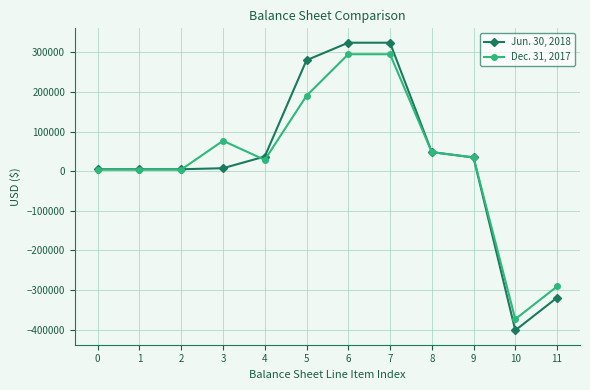

How many lines are shown in the chart?

2